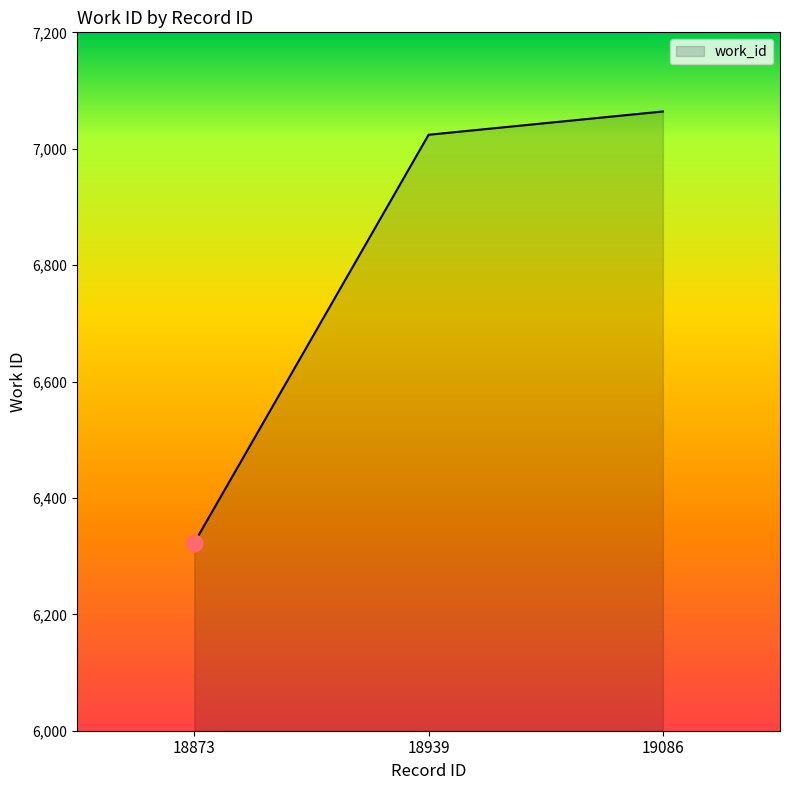

Between 19086 and 18873, which is larger?

19086